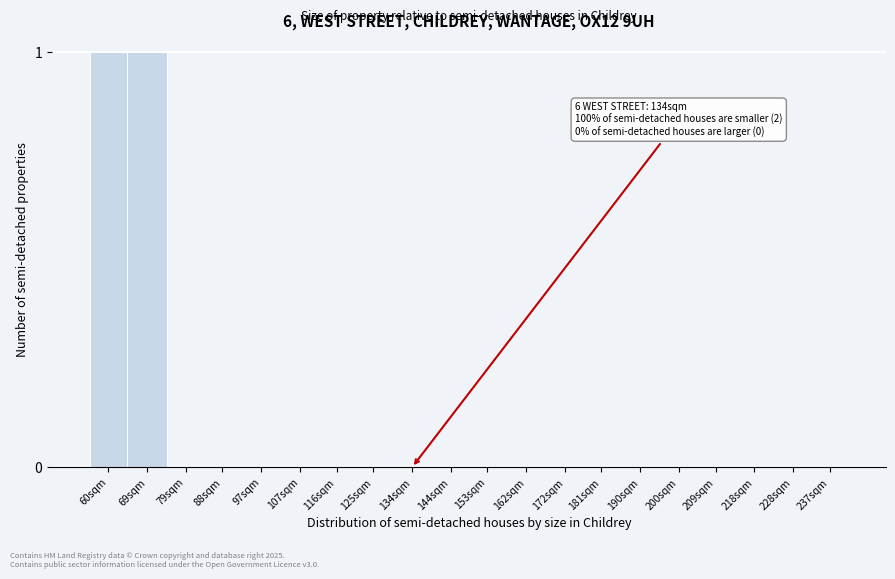

Reading right to left, what are all the values shown in this chart?

237sqm=0	228sqm=0	218sqm=0	209sqm=0	200sqm=0	190sqm=0	181sqm=0	172sqm=0	162sqm=0	153sqm=0	144sqm=0	134sqm=0	125sqm=0	116sqm=0	107sqm=0	97sqm=0	88sqm=0	79sqm=0	69sqm=1	60sqm=1